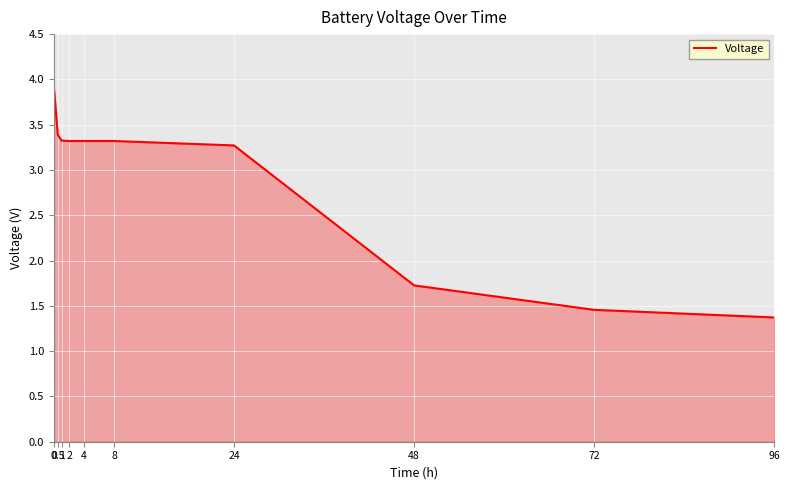

List the labels in order of value, largest first.

0, 0.5, 1, 2, 4, 8, 24, 48, 72, 96